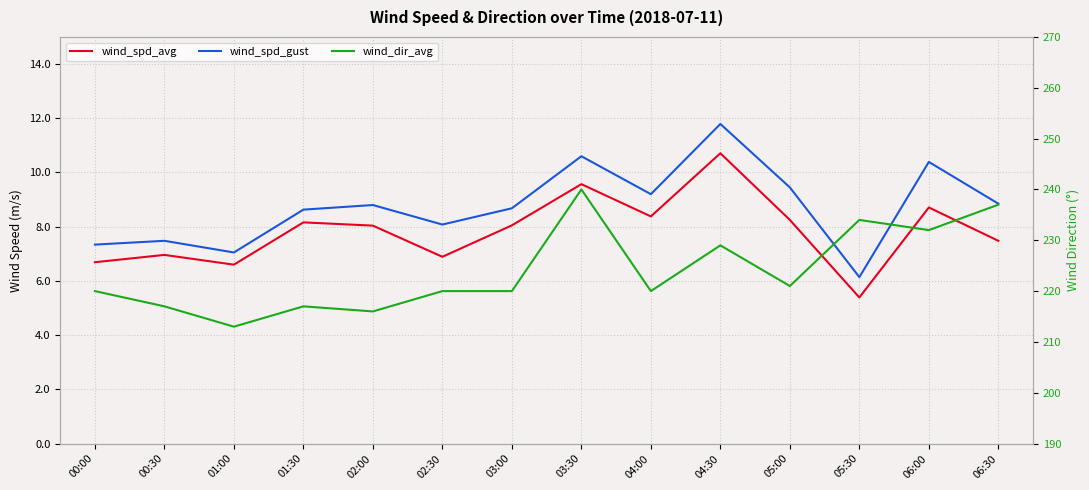

Rank the series at 02:30 from highest to lowest value.

wind_dir_avg, wind_spd_gust, wind_spd_avg